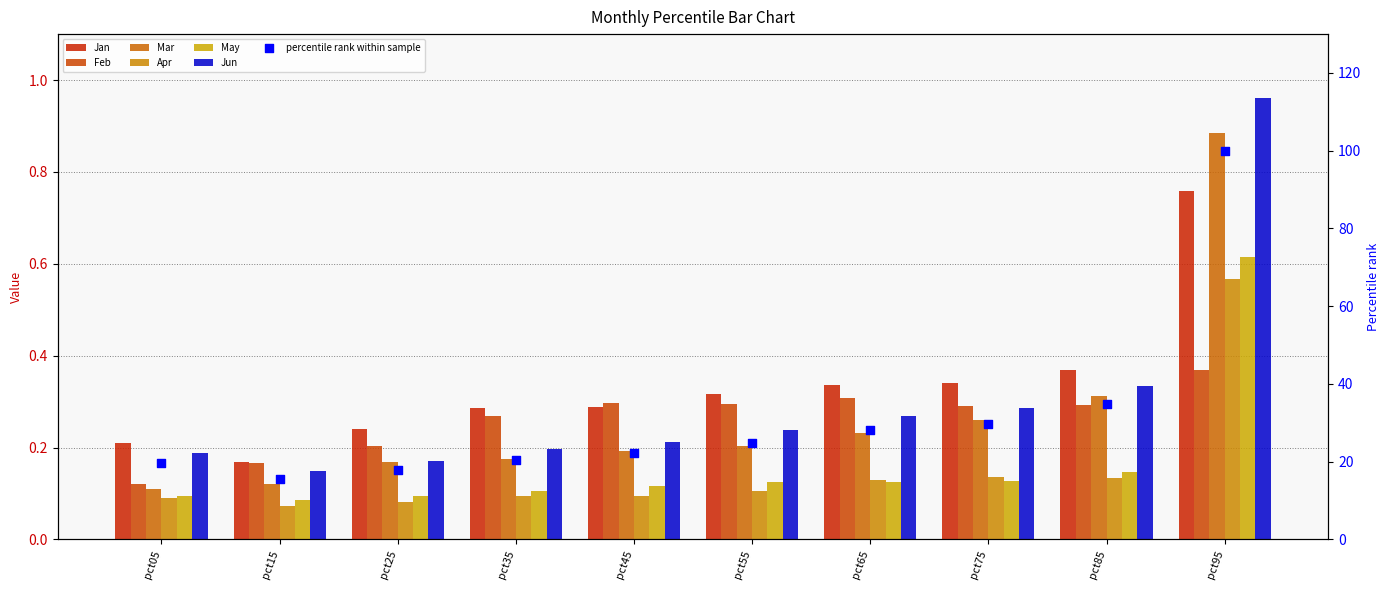

Is the value of Jan at pct35 greater than the value of May at pct85?

Yes